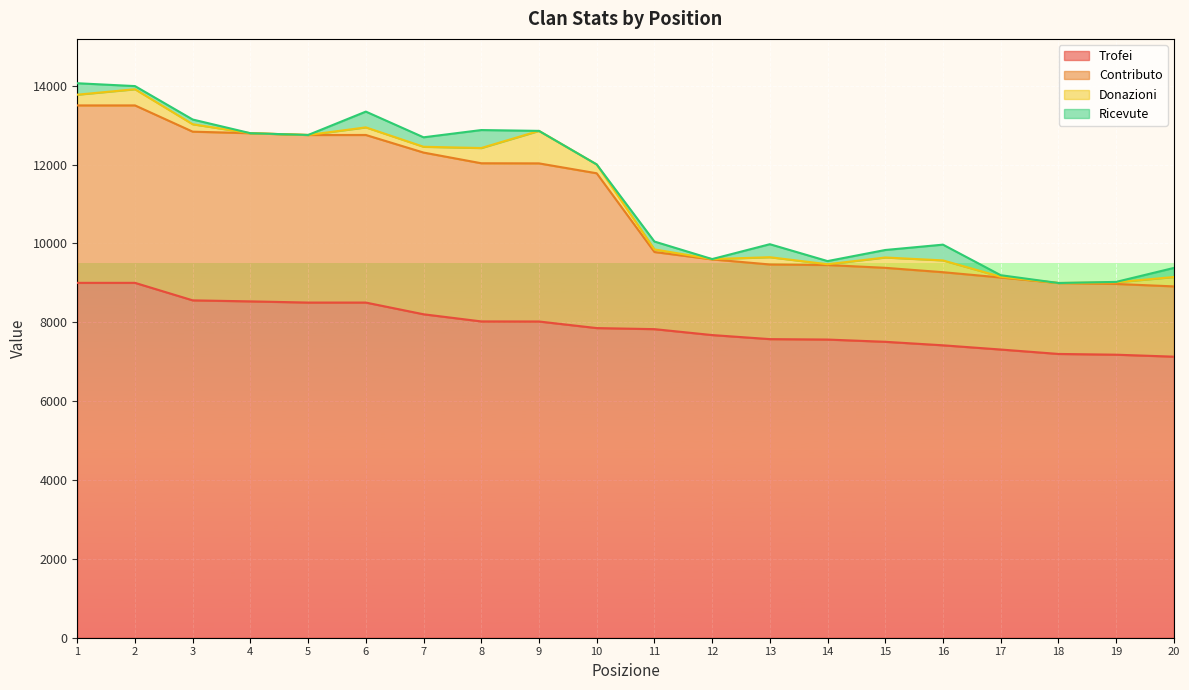

What is the lowest value of the Trofei series?

7128